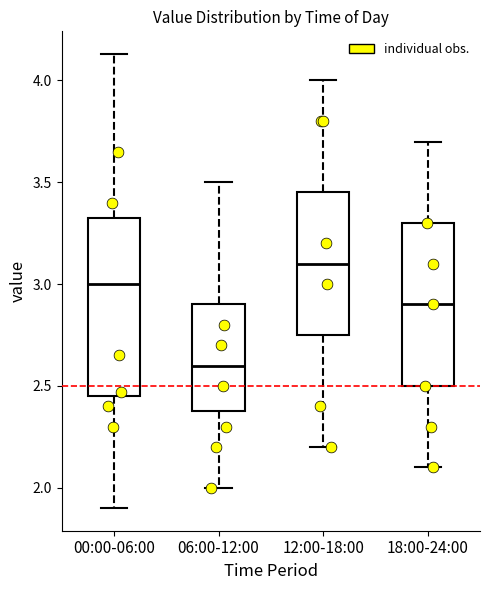

Which box has the lowest median line?

06:00-12:00